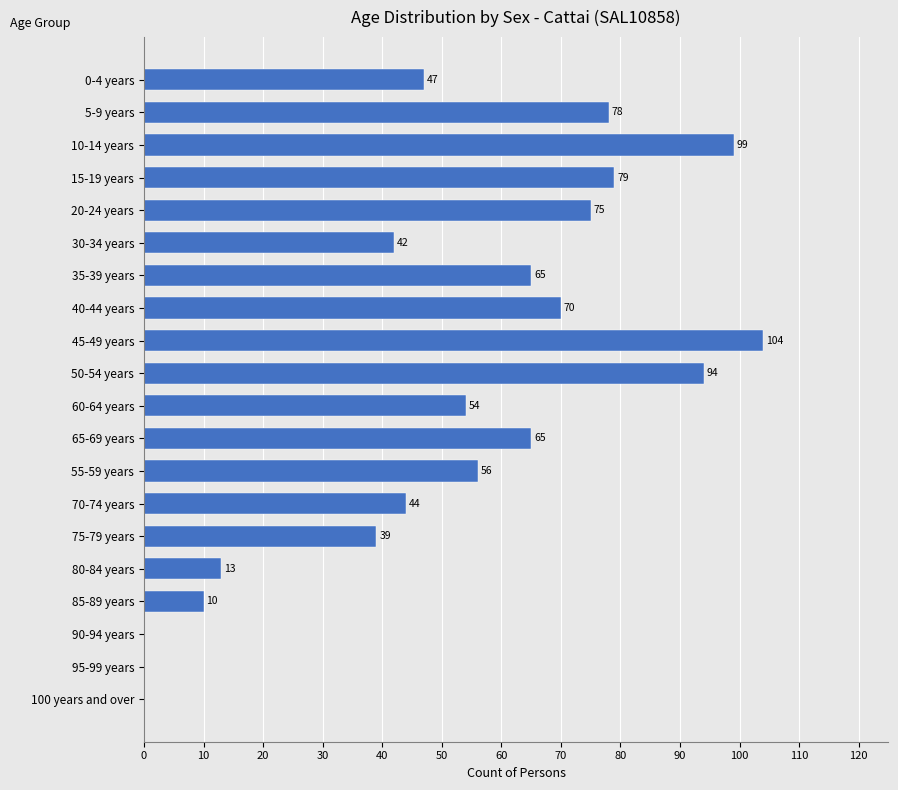

Reading top to bottom, what are all the values shown in this chart?

0-4 years=47	5-9 years=78	10-14 years=99	15-19 years=79	20-24 years=75	30-34 years=42	35-39 years=65	40-44 years=70	45-49 years=104	50-54 years=94	60-64 years=54	65-69 years=65	55-59 years=56	70-74 years=44	75-79 years=39	80-84 years=13	85-89 years=10	90-94 years=0	95-99 years=0	100 years and over=0